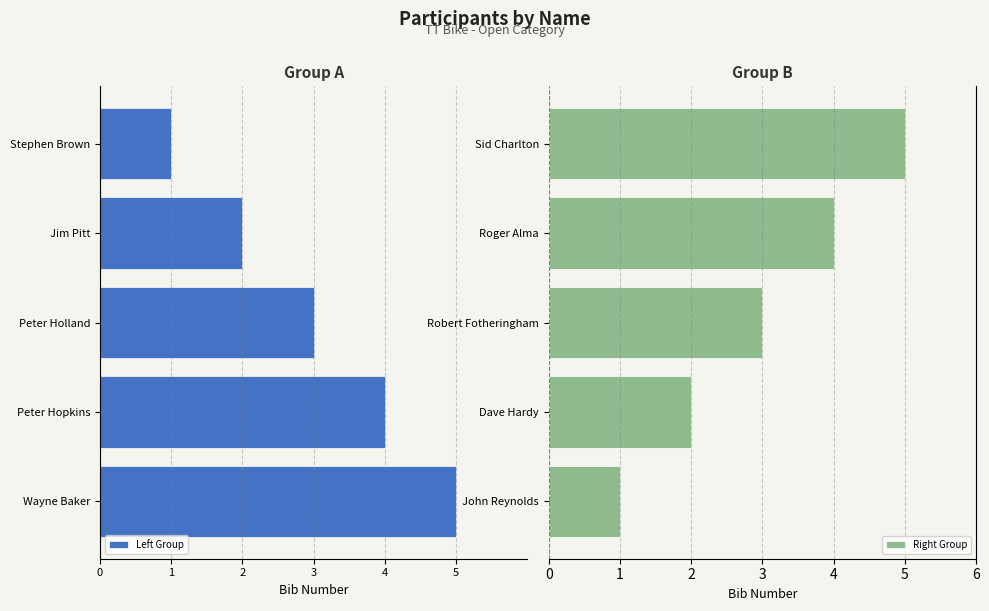

What is the minimum value for Right Group?

1